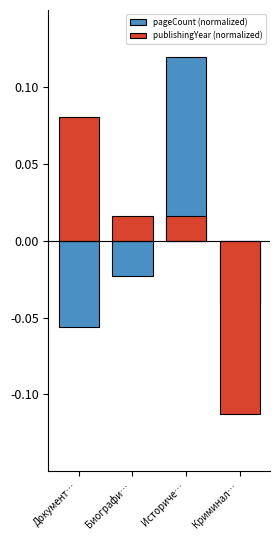

What is the maximum value shown in the chart?

0.1